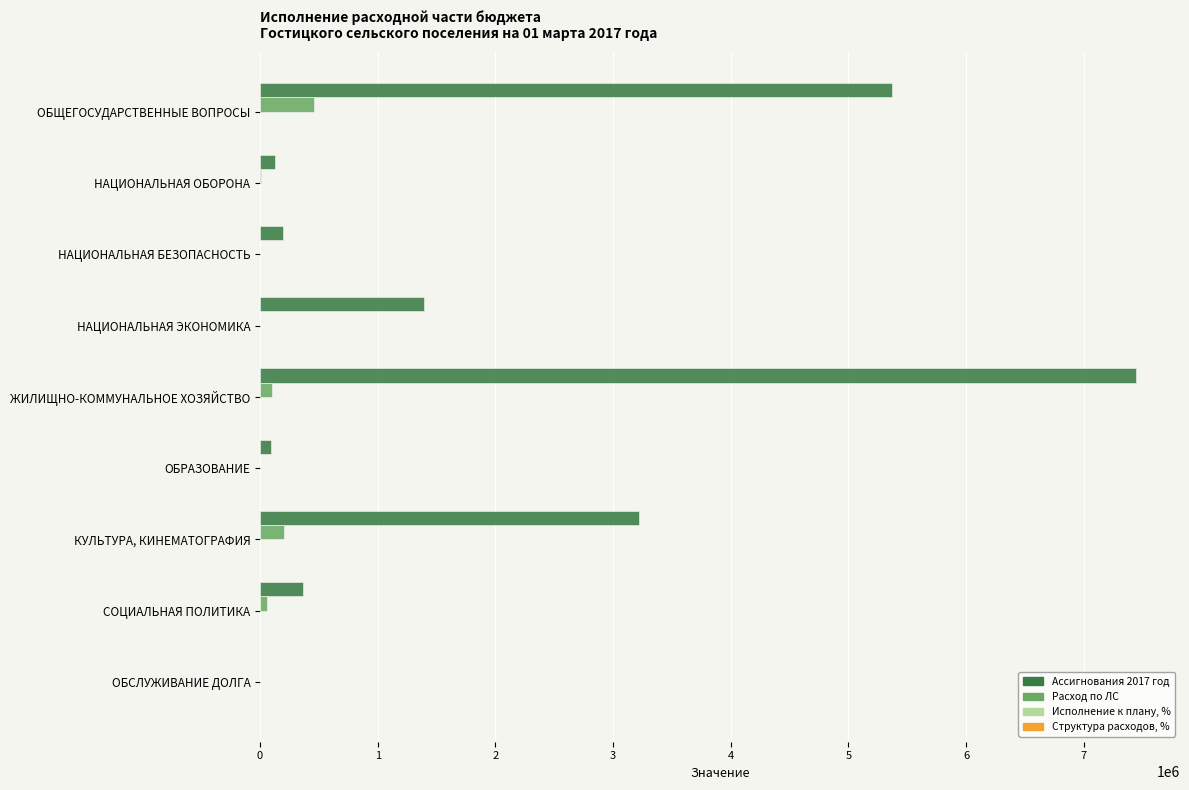

Which series has the largest total across all categories?

Ассигнования 2017 год